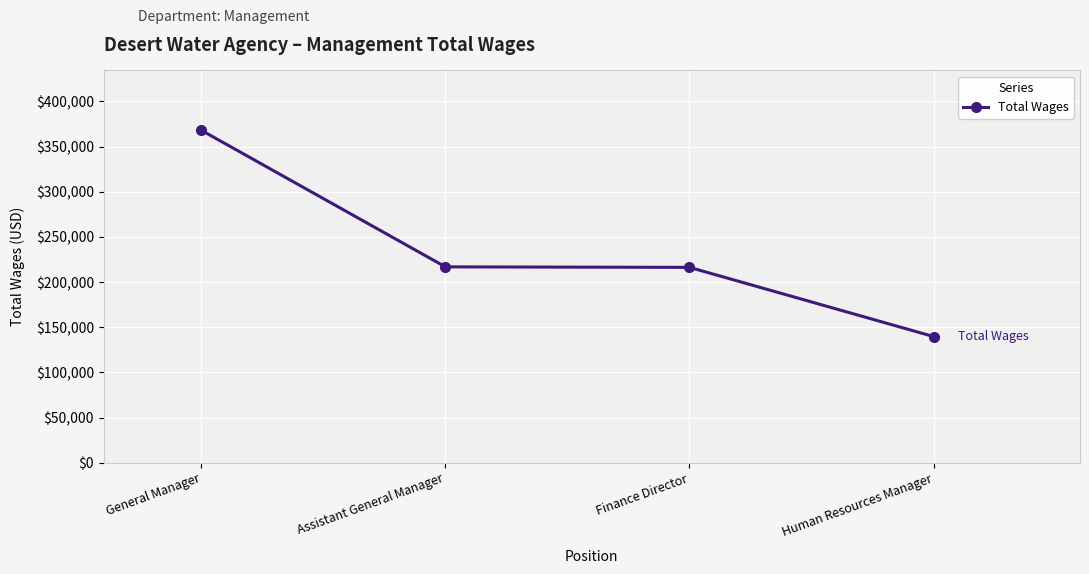

What position from the left is Human Resources Manager?

4